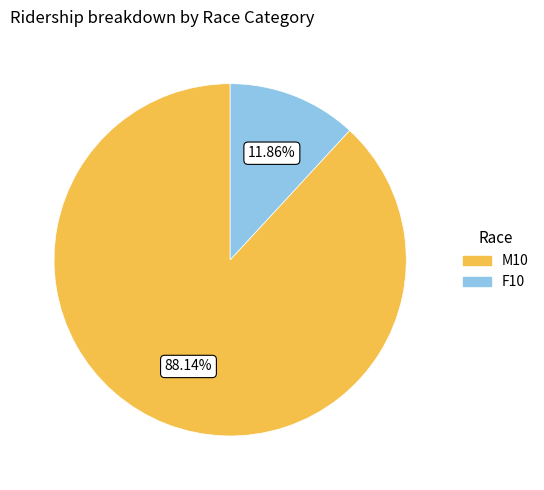

To the nearest percent, what percentage of the pie is F10?

12%